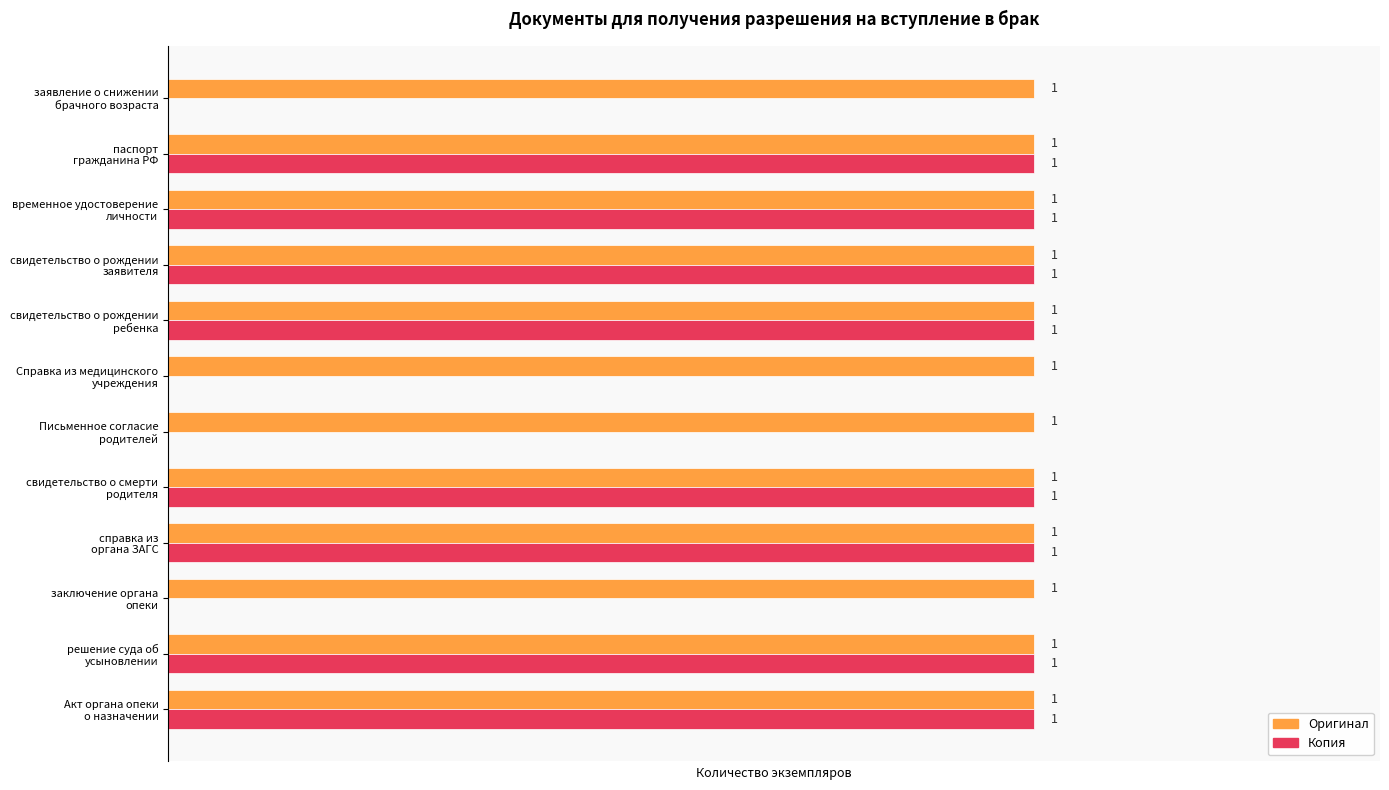

At how many categories does at least one series exceed 0?

12